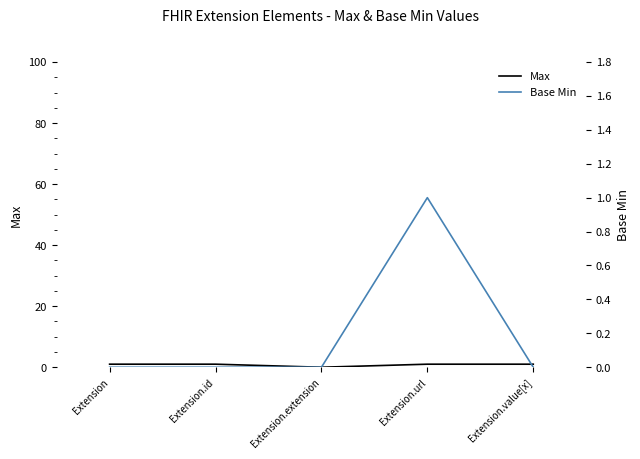

Is it true that Max equals 1 at Extension.value[x]?

True